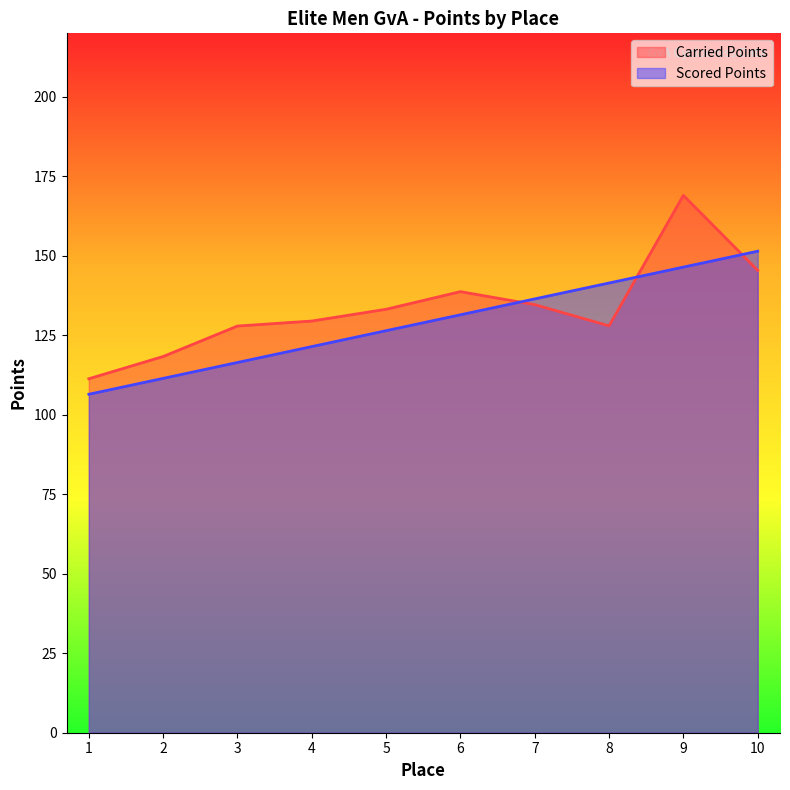

Reading left to right, transcribe all the data shown in this chart.

Carried Points: 111.3	118.3	127.9	129.5	133.2	138.7	134.7	128.0	169.0	145.5
Scored Points: 106.5	111.5	116.5	121.5	126.5	131.5	136.5	141.5	146.5	151.5